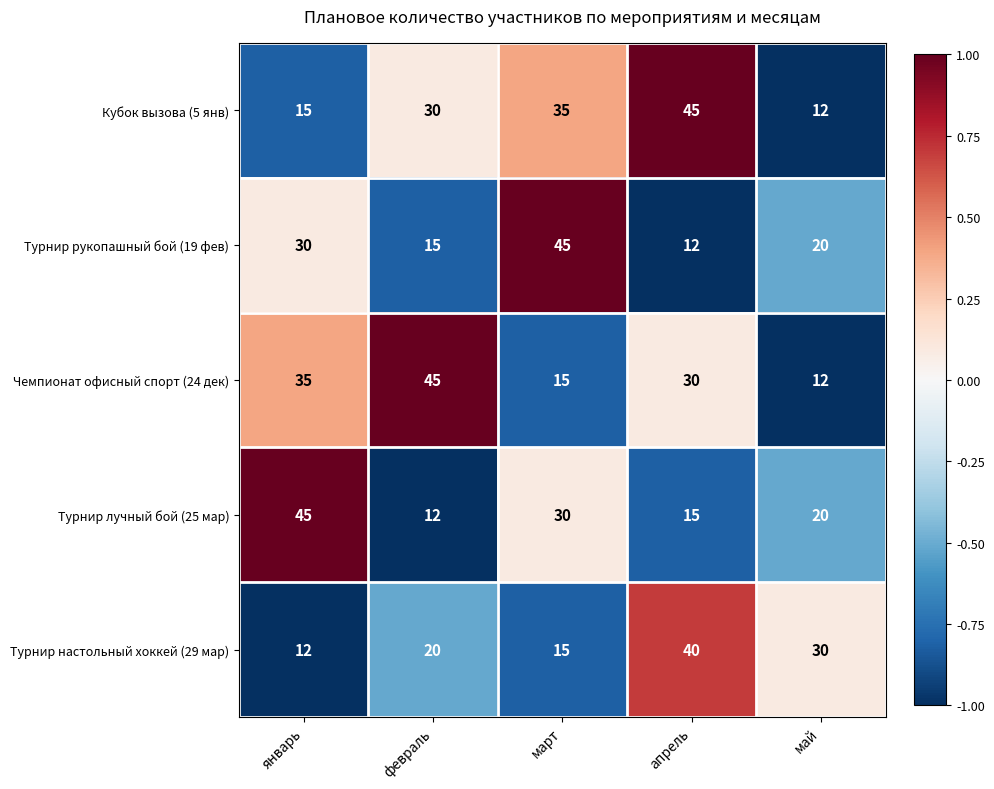

How many distinct data groups are displayed?

5